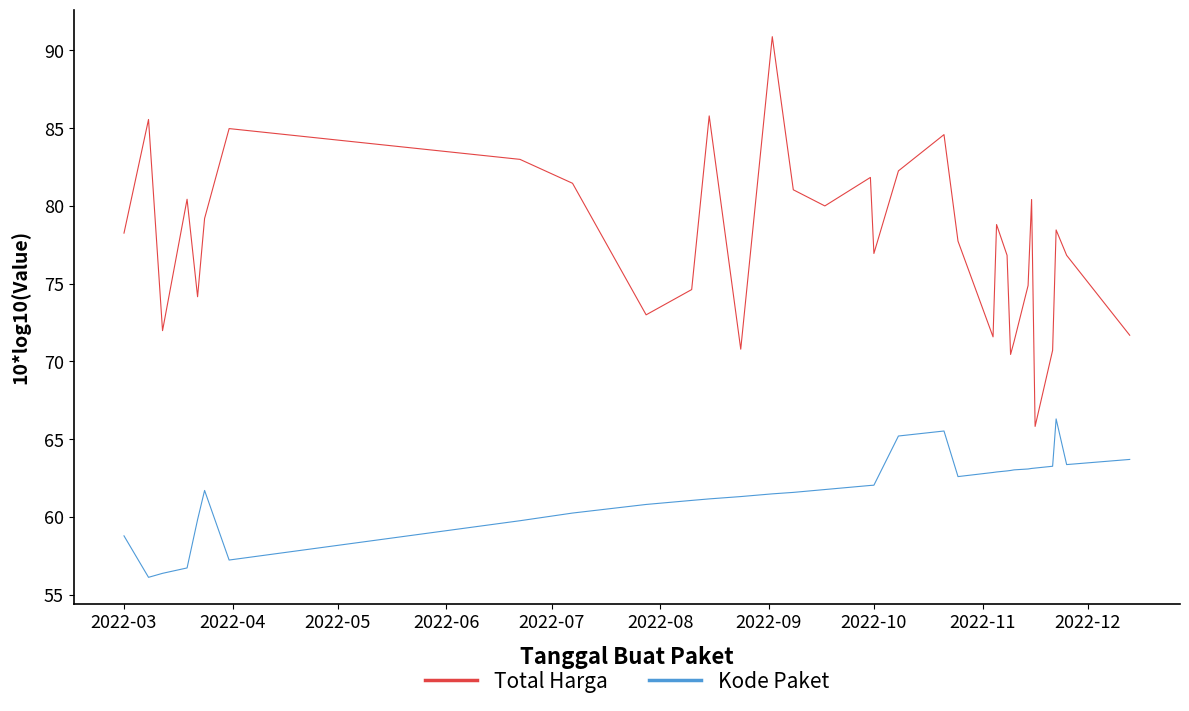

True or false: Total Harga has more than 1 interior local peaks.

True